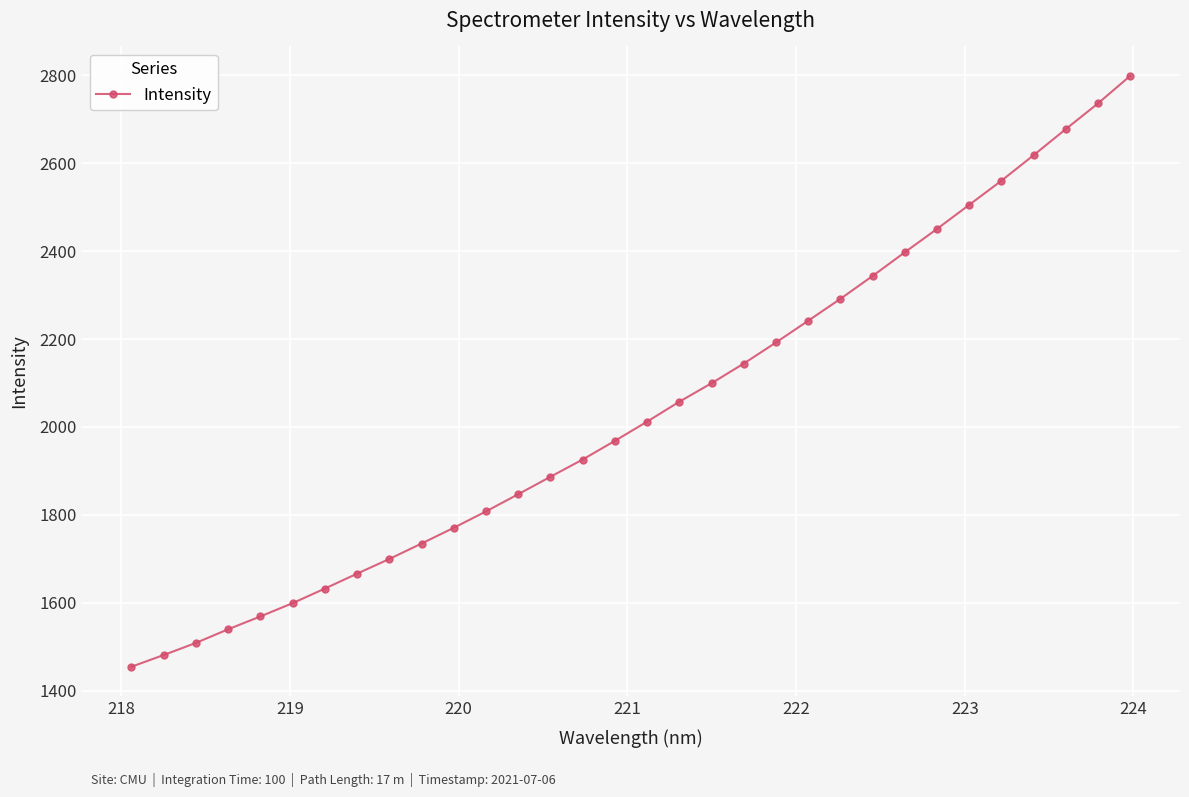

What is the difference between the maximum and minimum values?

1344.7